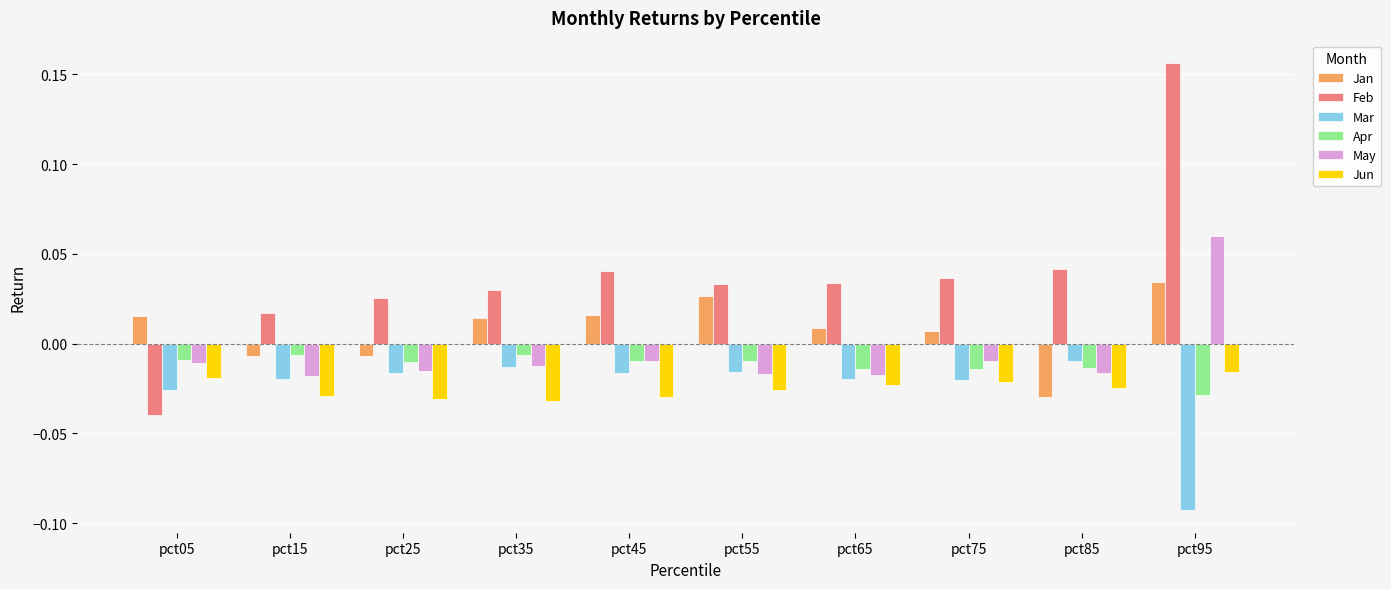

Is the value of Feb at pct65 greater than the value of Jan at pct15?

Yes